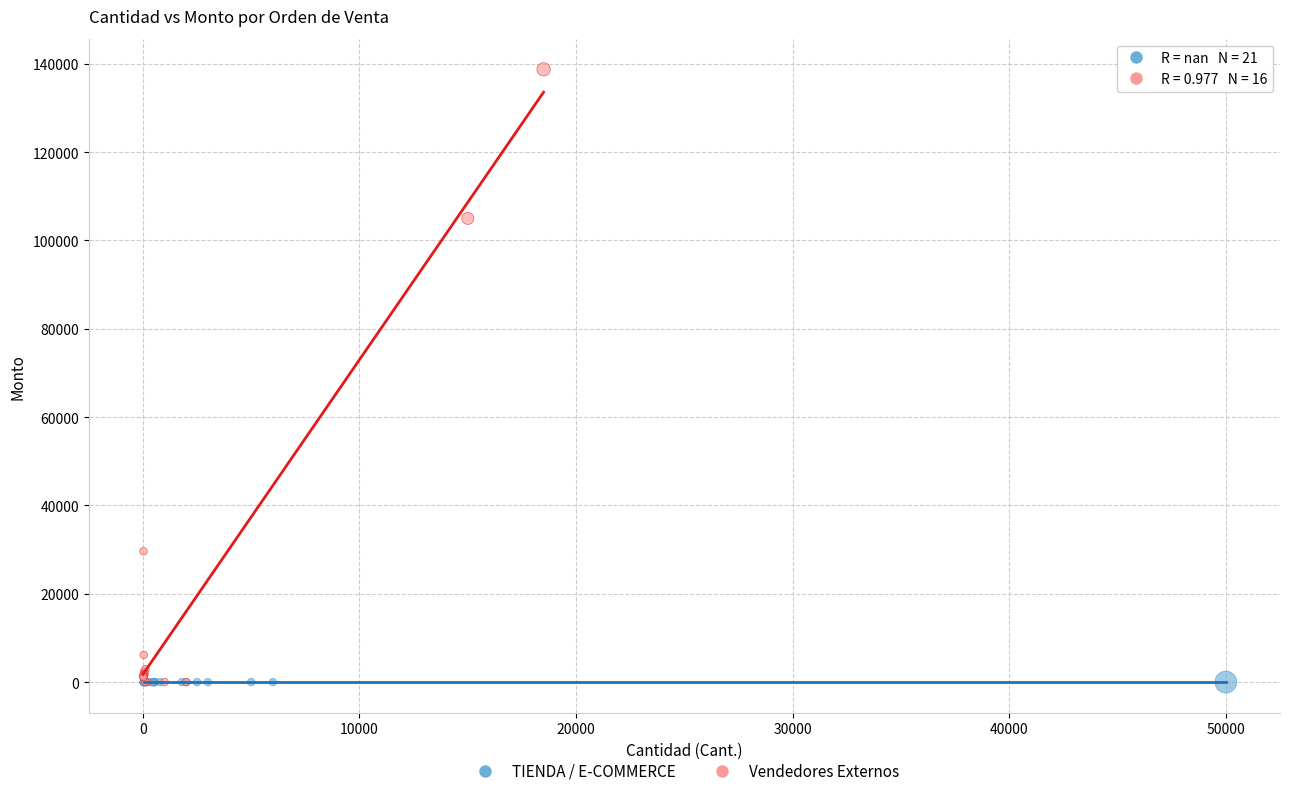

Which series contains the highest Y value?

Vendedores Externos